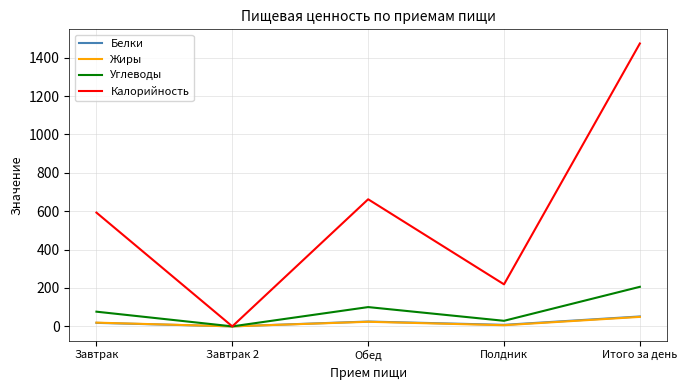

At which category is the sum across all series the highest?

Итого за день